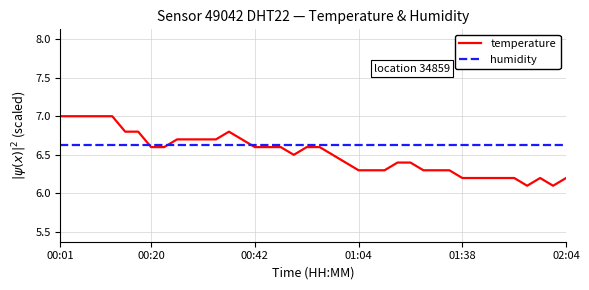

At which category is the sum across all series the highest?

00:01